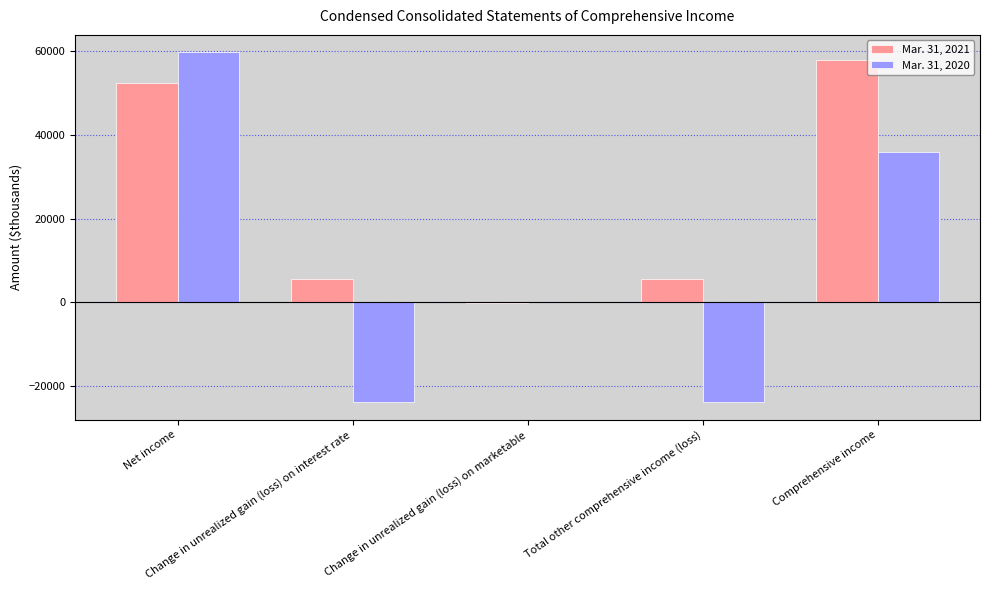

What is the maximum value shown in the chart?

59781